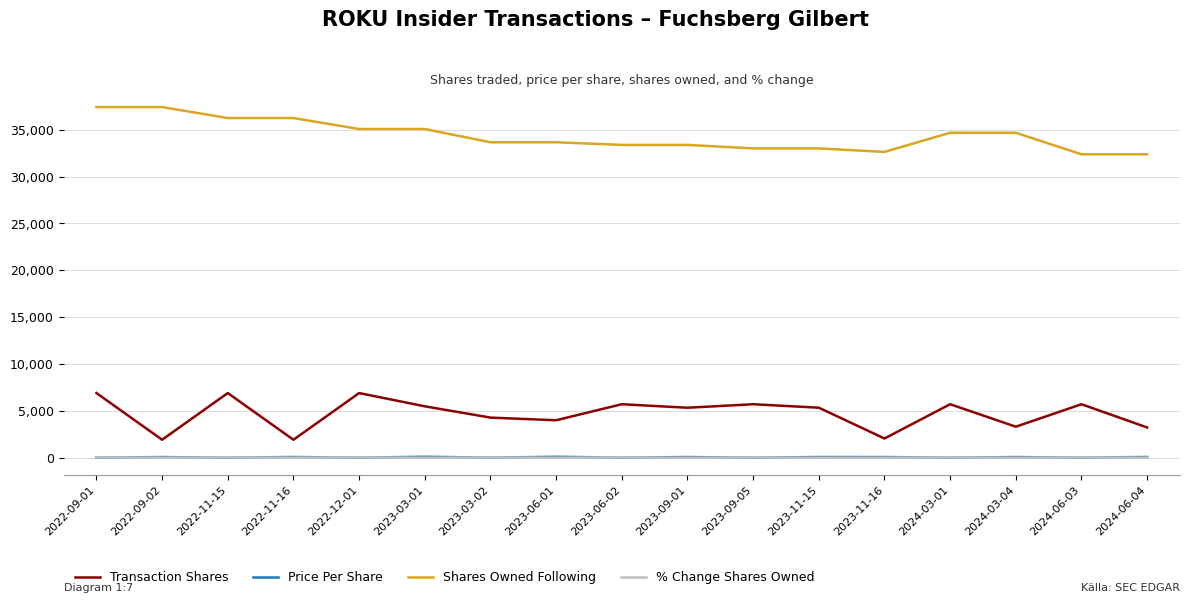

What is the difference between the highest and lowest values at 2024-06-03?

32385.0